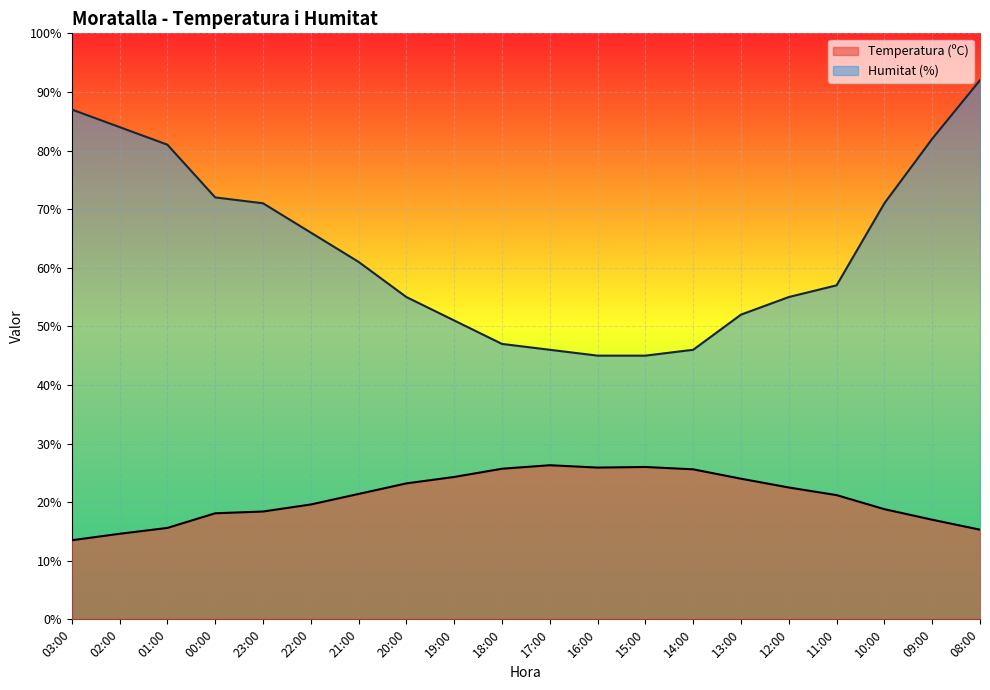

At how many categories does at least one series exceed 31?

20